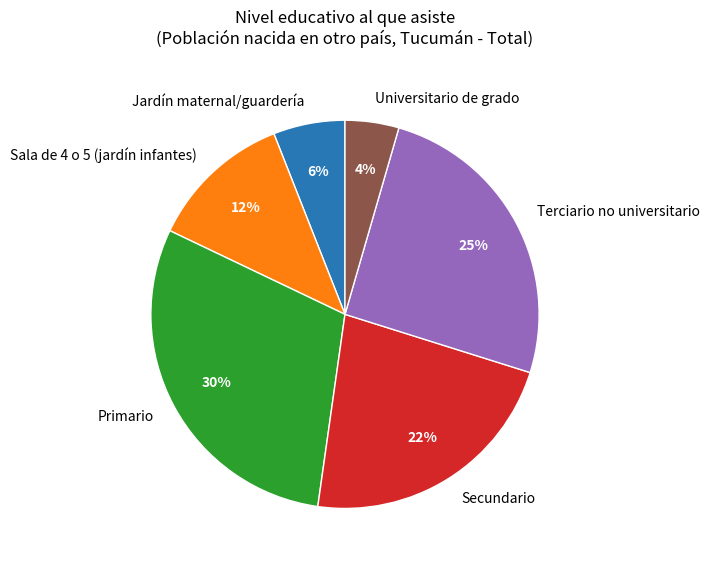

Is Primario the majority of the pie?

No